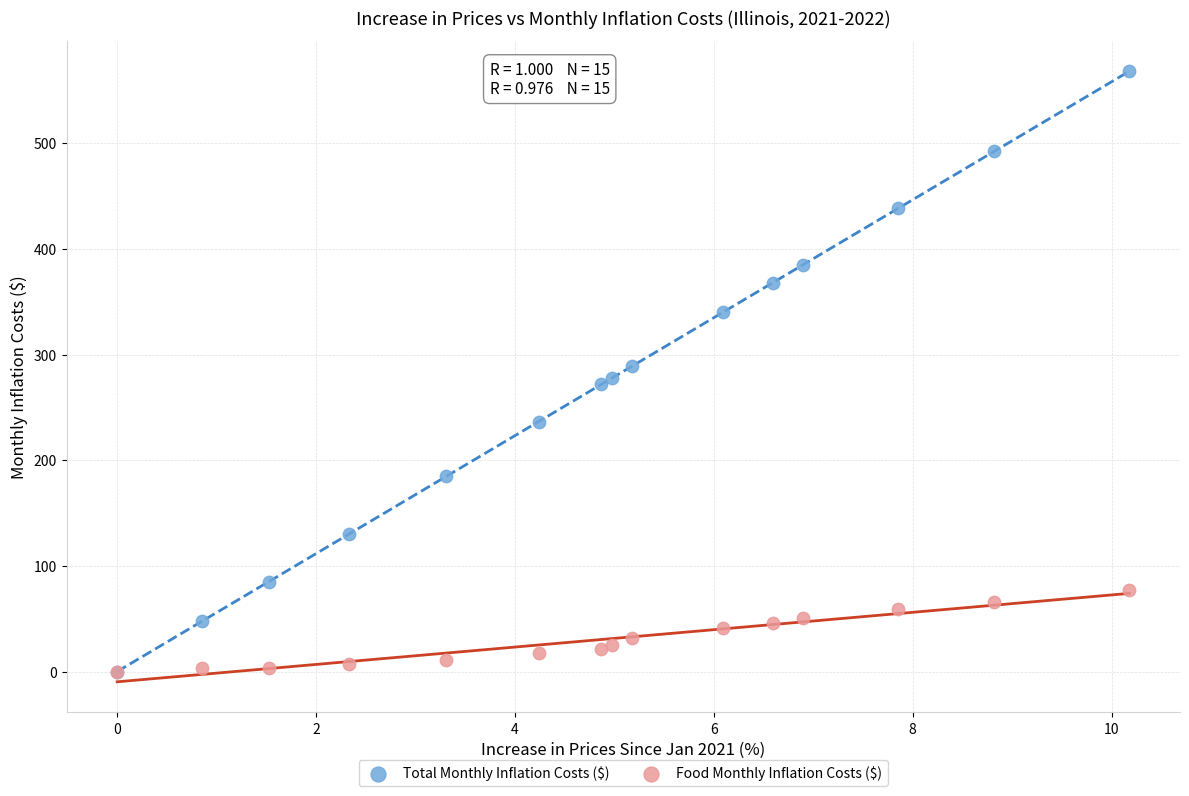

What are all the series names shown in the legend?

Total Monthly Inflation Costs ($), Food Monthly Inflation Costs ($)